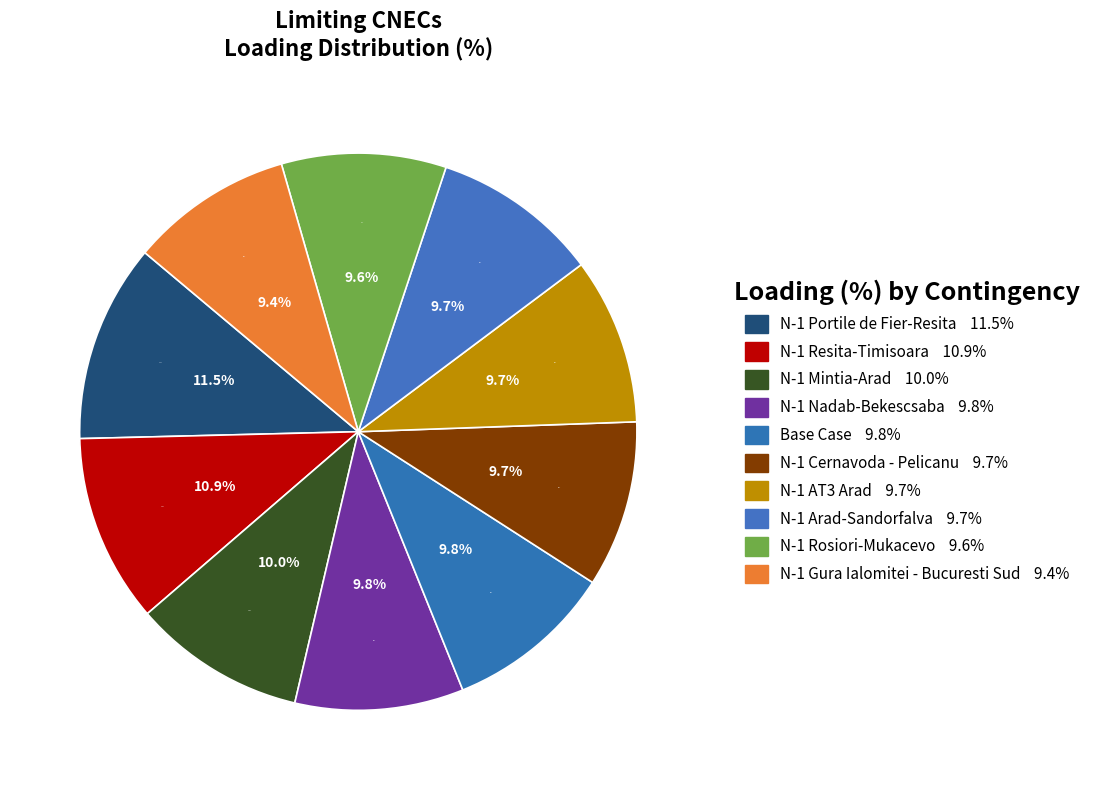

Is it true that N-1 Resita-Timisoara is 11% of the pie?

True